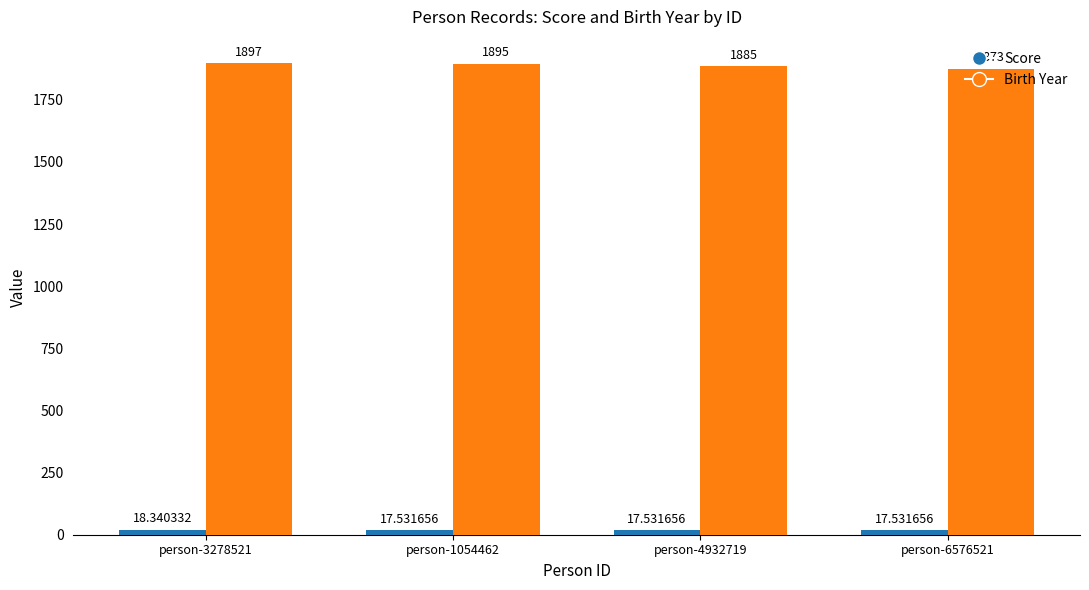

Count the number of categories in the chart.

4